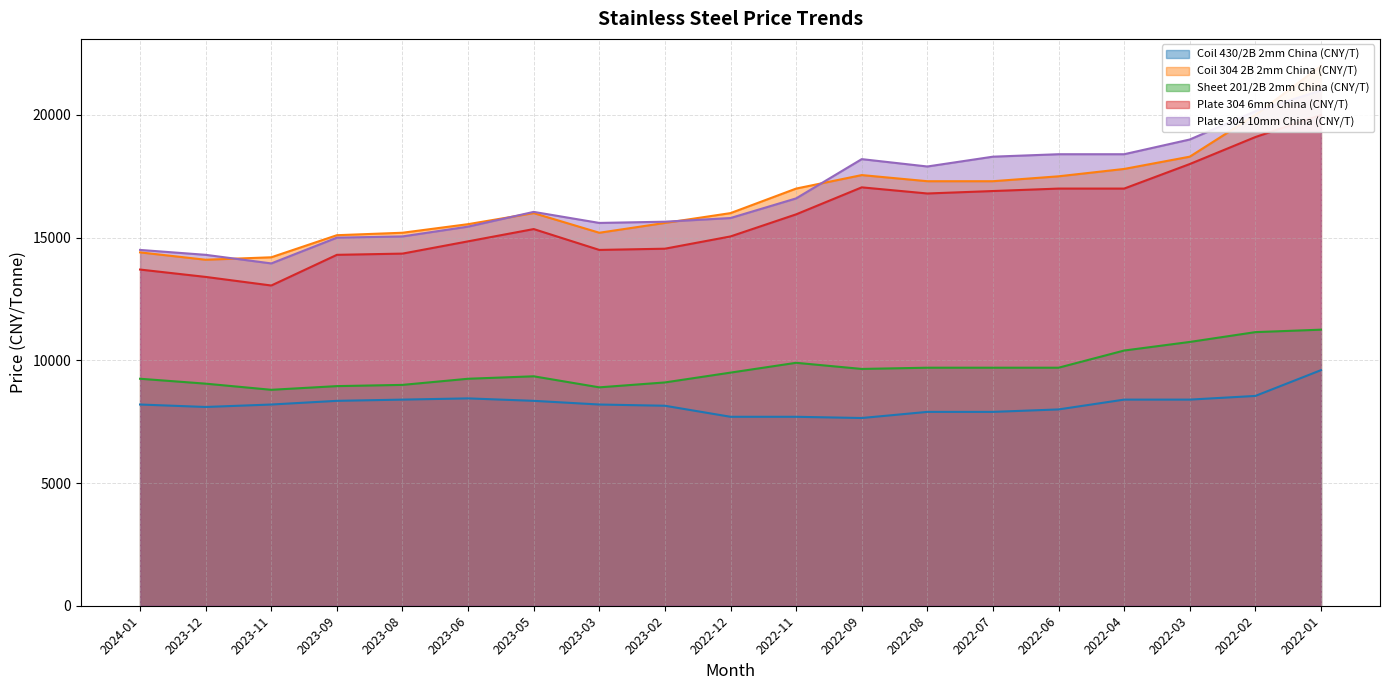

What are all the series names shown in the legend?

Coil 430/2B 2mm China (CNY/T), Coil 304 2B 2mm China (CNY/T), Sheet 201/2B 2mm China (CNY/T), Plate 304 6mm China (CNY/T), Plate 304 10mm China (CNY/T)